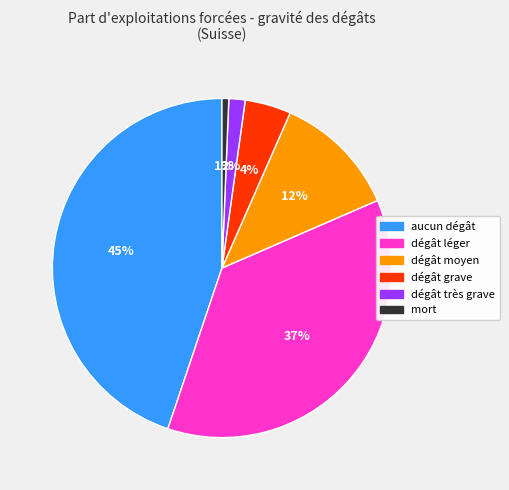

Is there any slice that represents more than half of the pie?

No